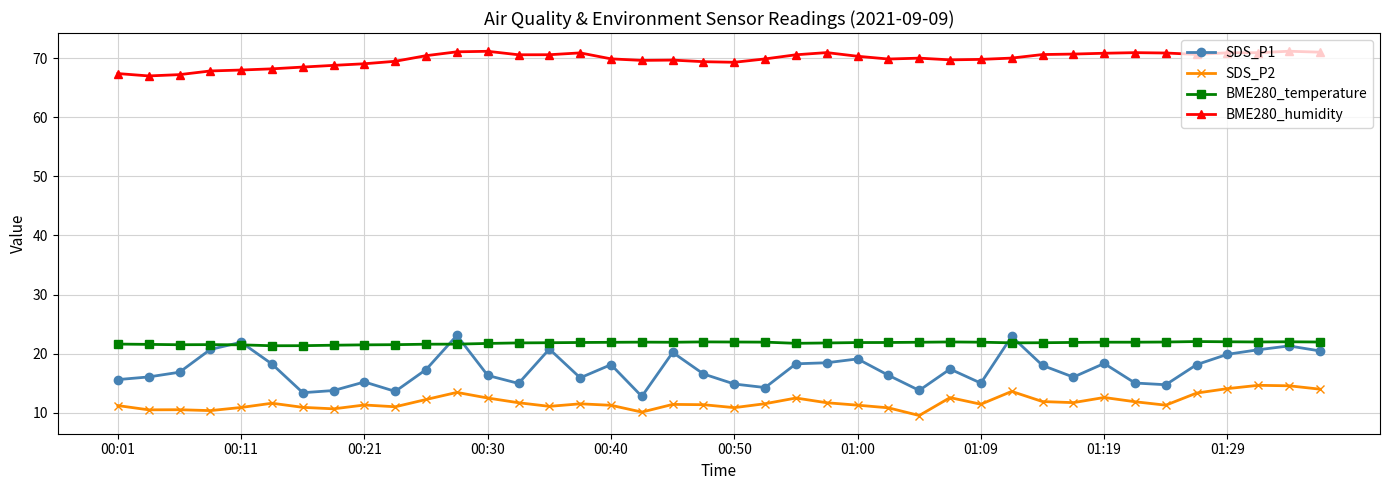

In SDS_P1, how many points are higher than both neighbors (excluding endpoints)?

11